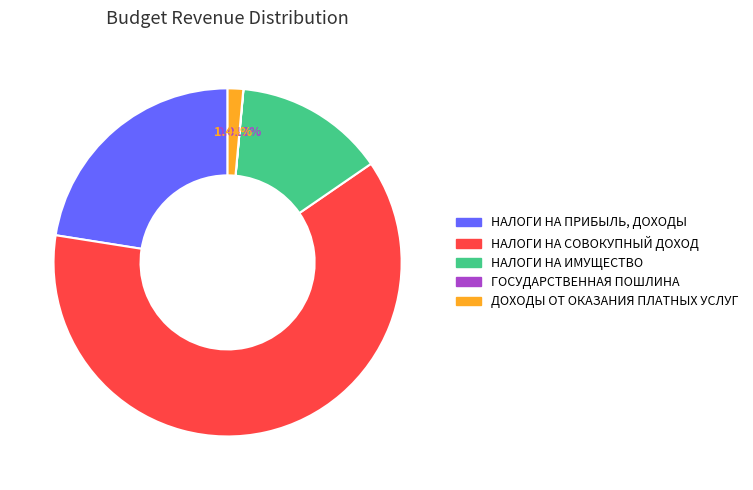

Which category has the biggest portion of the pie?

НАЛОГИ НА СОВОКУПНЫЙ ДОХОД